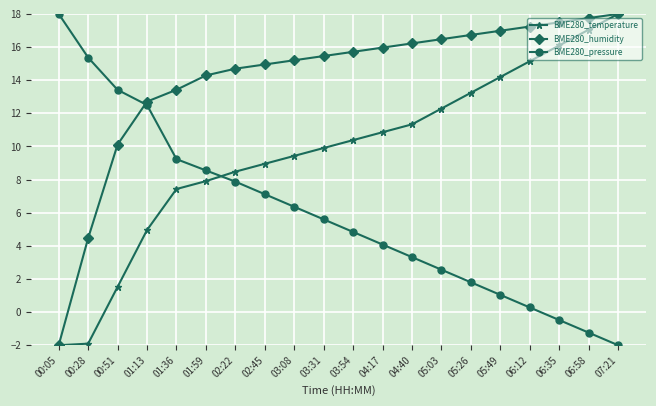

True or false: BME280_temperature has a value of 6.6 at 01:13.

False